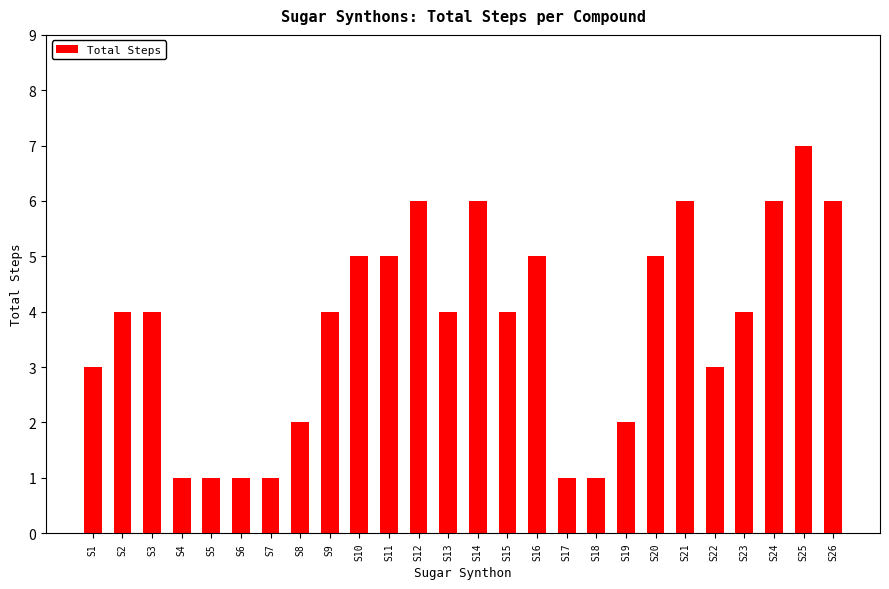

Reading left to right, extract all data points from this chart.

S1=3	S2=4	S3=4	S4=1	S5=1	S6=1	S7=1	S8=2	S9=4	S10=5	S11=5	S12=6	S13=4	S14=6	S15=4	S16=5	S17=1	S18=1	S19=2	S20=5	S21=6	S22=3	S23=4	S24=6	S25=7	S26=6